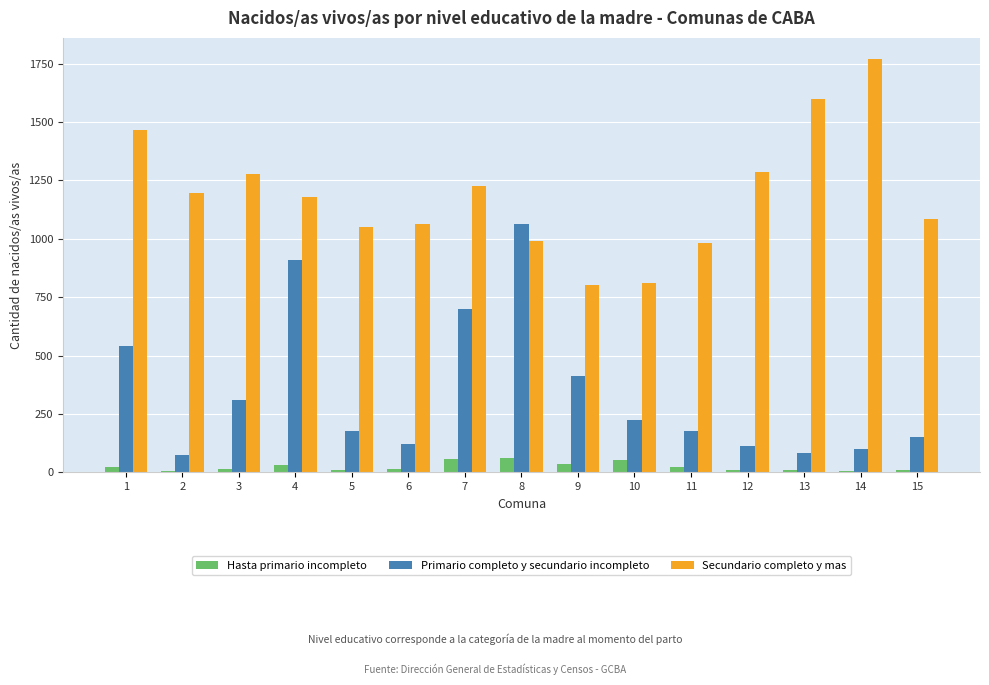

Which category has the highest value in the Primario completo y secundario incompleto series?

8